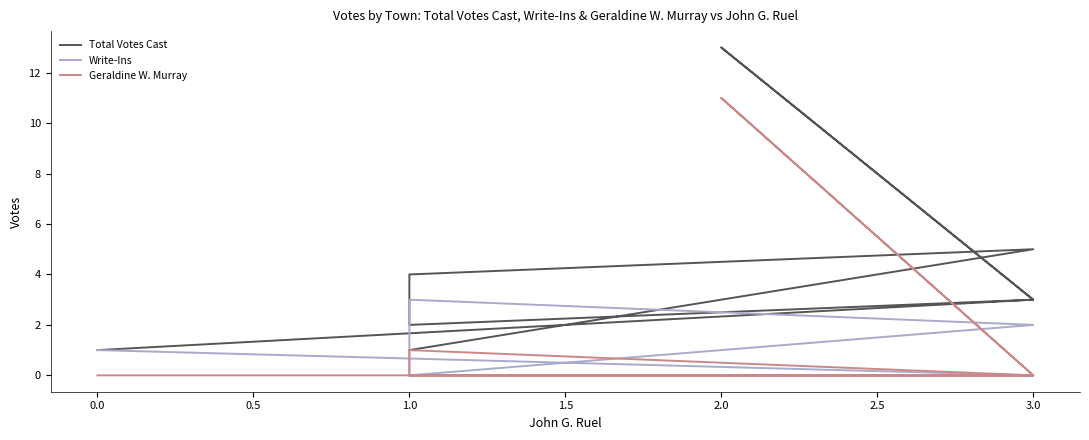

Rank the series by their average value, from lowest to highest.

Write-Ins, Geraldine W. Murray, Total Votes Cast